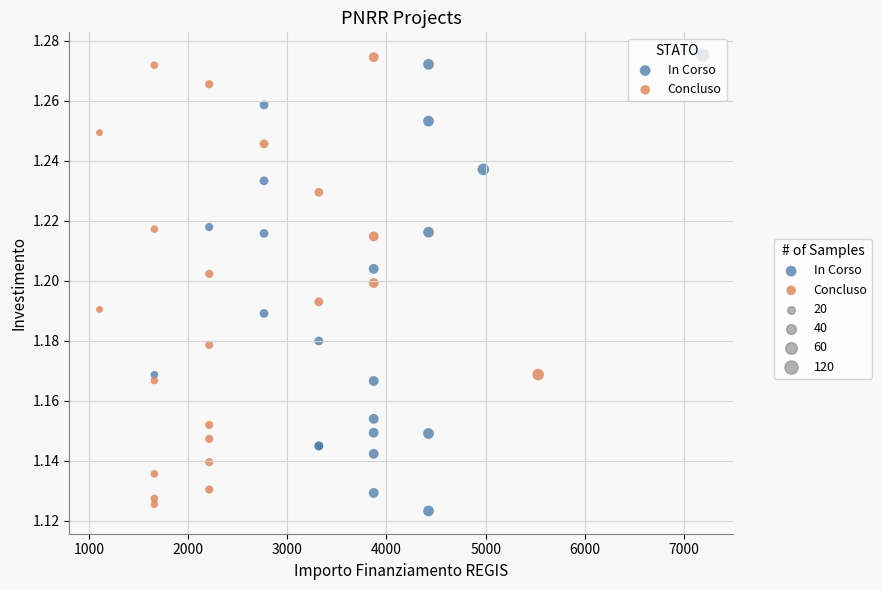

Which series reaches the minimum Y coordinate?

In Corso